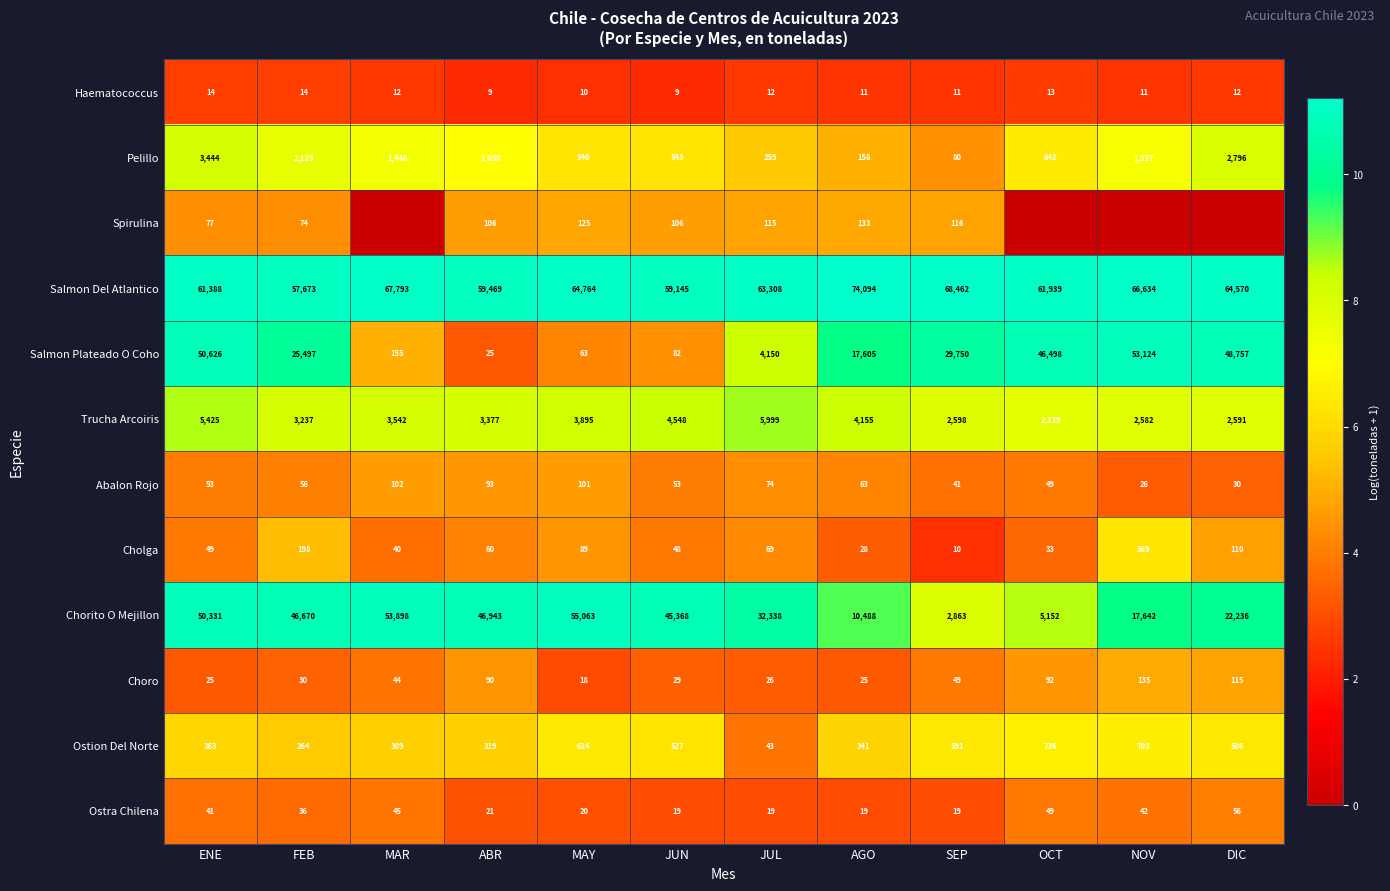

At ENE, list the series in order from largest to smallest.

Salmon Del Atlantico, Salmon Plateado O Coho, Chorito O Mejillon, Trucha Arcoiris, Pelillo, Ostion Del Norte, Spirulina, Abalon Rojo, Cholga, Ostra Chilena, Choro, Haematococcus